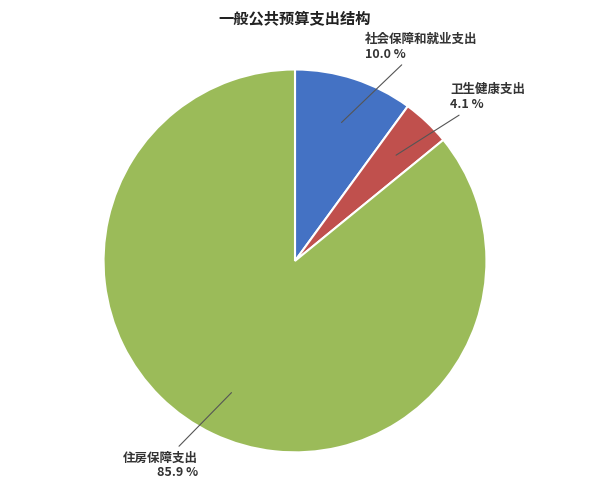

To the nearest percent, what is the combined percentage of 卫生健康支出 and 社会保障和就业支出?

14%